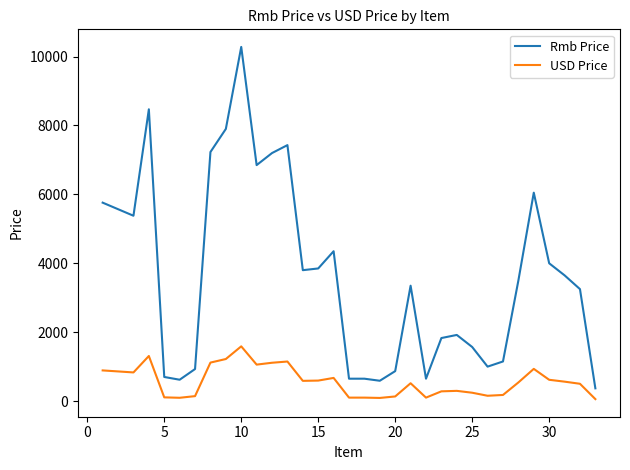

What is the minimum value for Rmb Price?

370.0